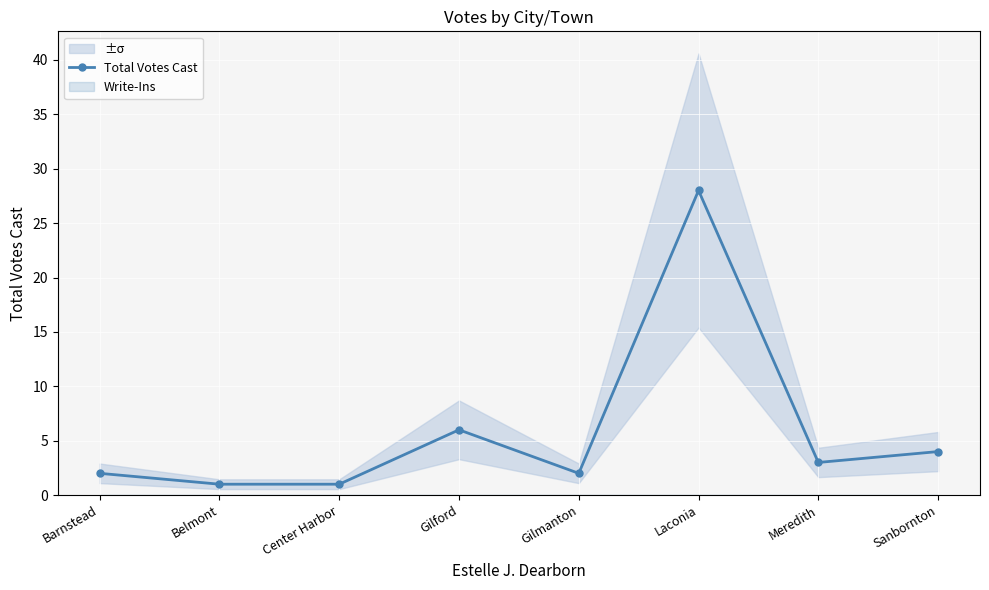

True or false: the data shows 2 at Gilford.

False